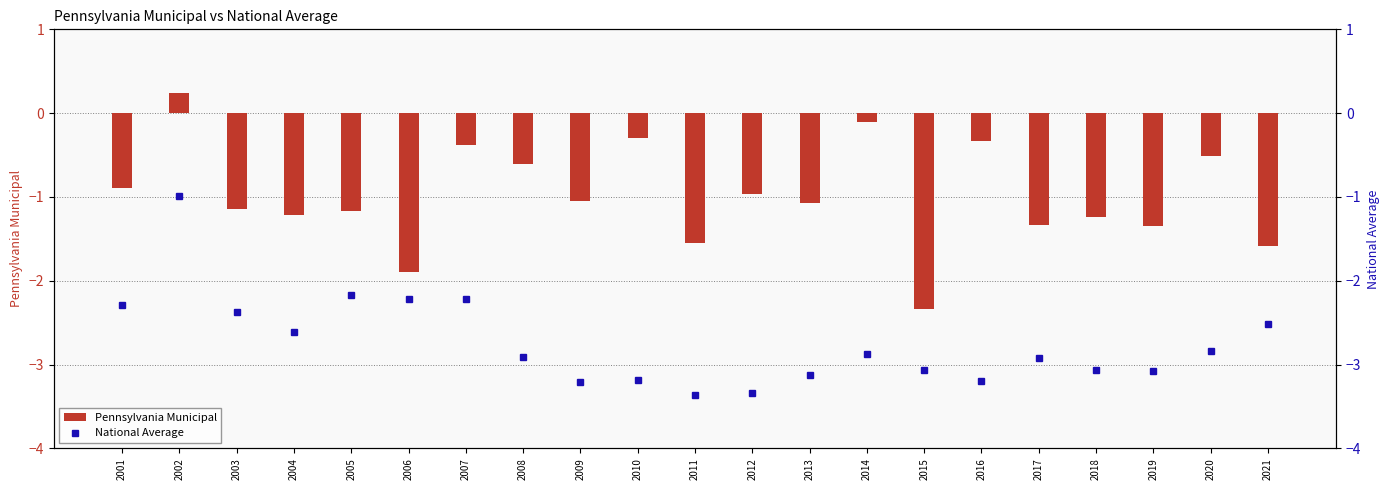

True or false: Pennsylvania Municipal has a value of -1.8 at 2004.

False